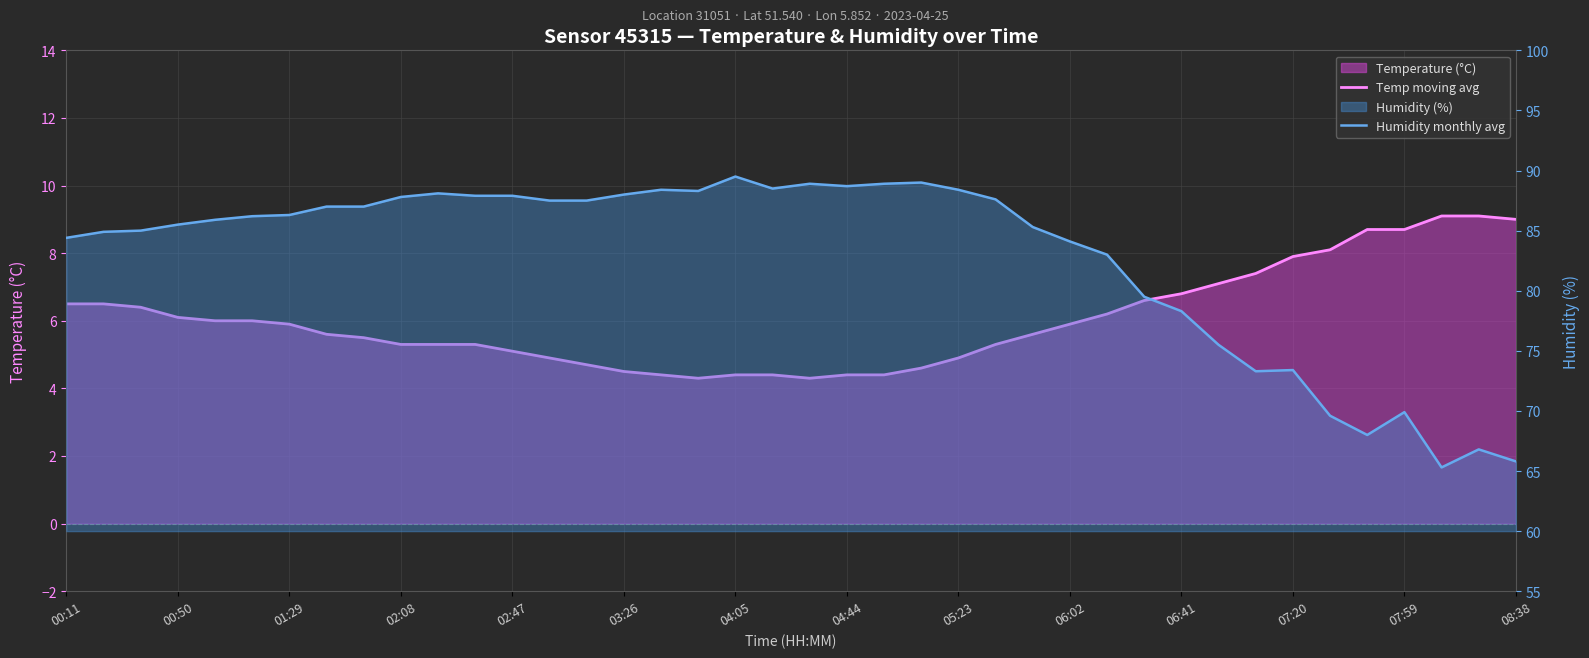

How many interior local valleys does the Humidity monthly avg series have?

6